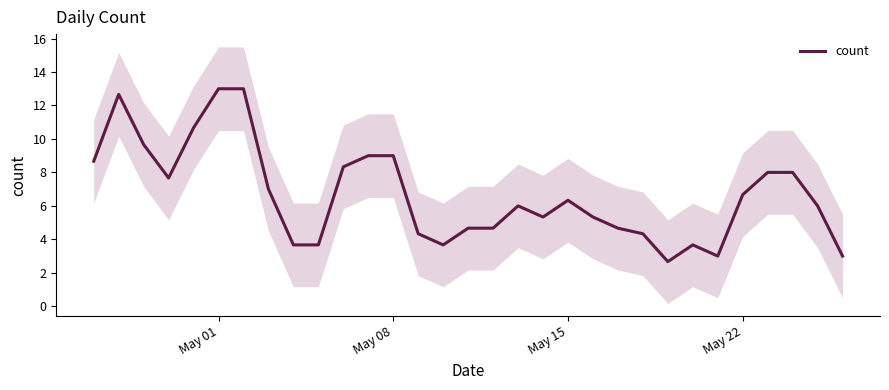

Is this an area chart (filled region under the line)?

No